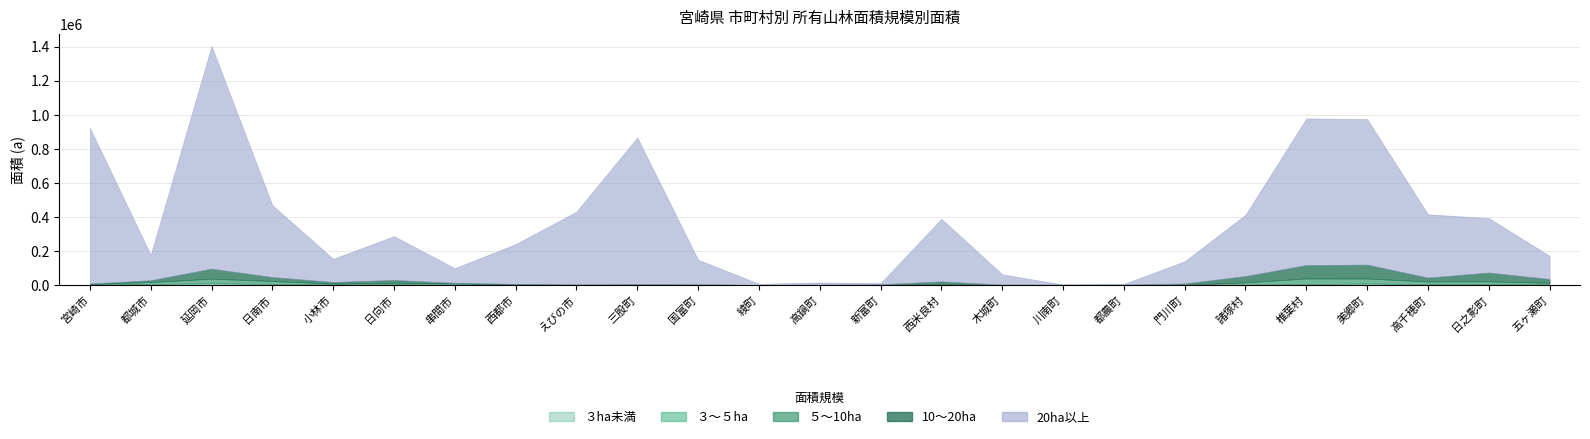

Rank the categories by ３～５ha value from lowest to highest.

川南町, 西都市, 綾町, 高鍋町, 都農町, 木城町, えびの市, 新富町, 三股町, 門川町, 国富町, 西米良村, 諸塚村, 小林市, 串間市, 宮崎市, 五ヶ瀬町, 日向市, 椎葉村, 都城市, 高千穂町, 日之影町, 日南市, 美郷町, 延岡市